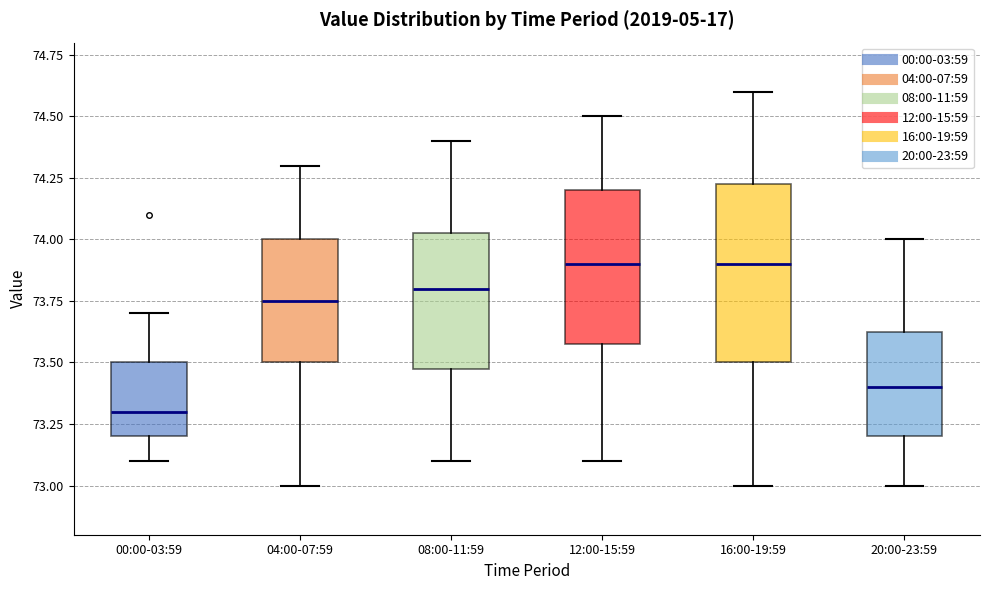

Which box is the tallest, from its lower edge to its upper edge?

16:00-19:59